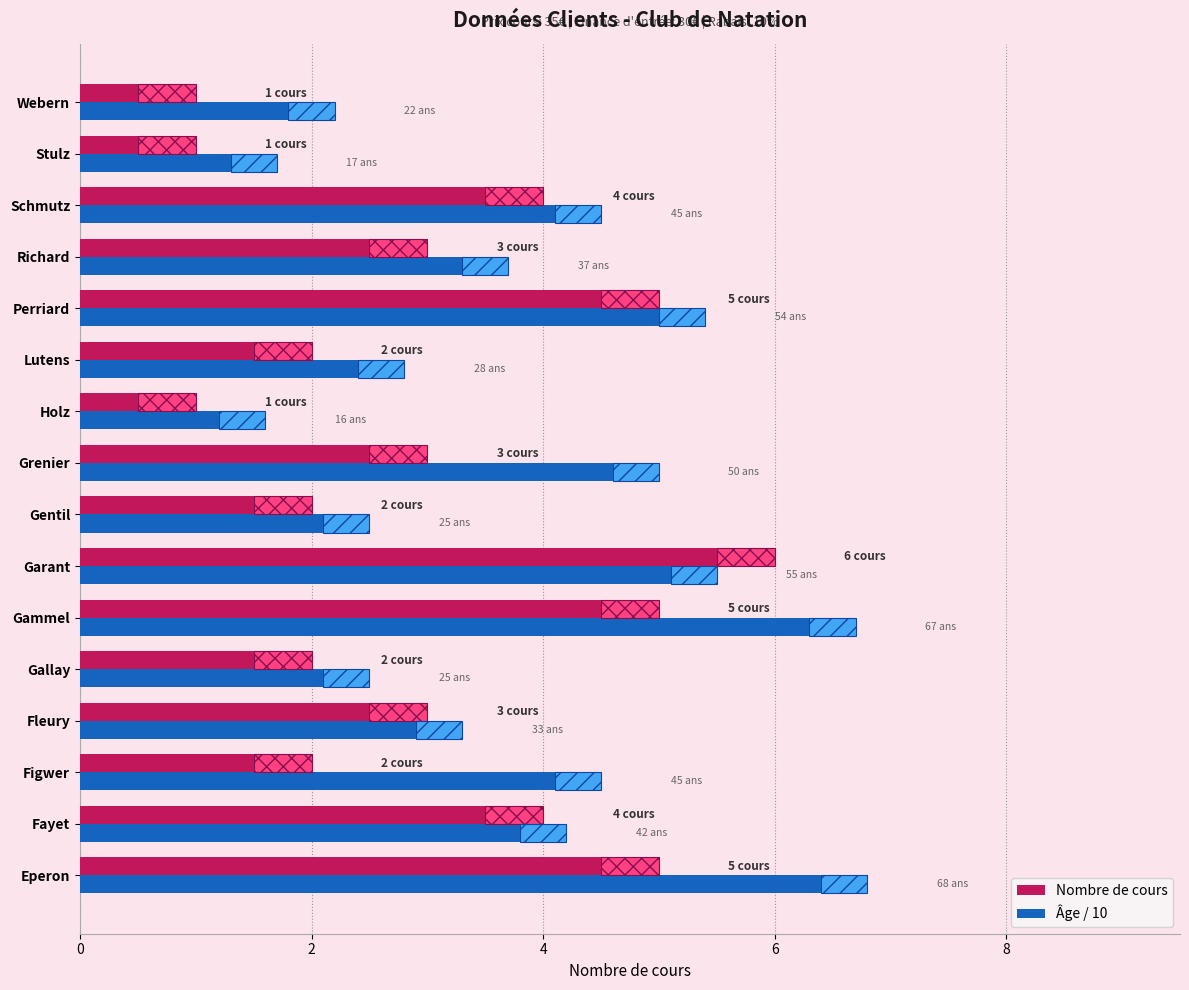

What are all the series names shown in the legend?

Nombre de cours, Âge / 10